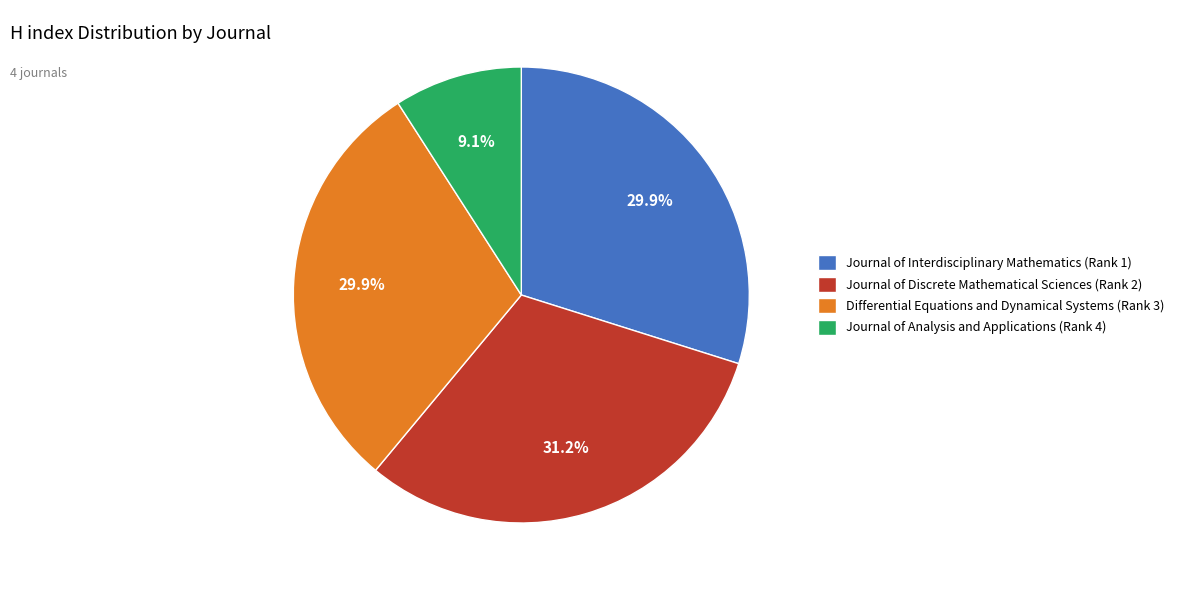

True or false: Journal of Discrete Mathematical Sciences (Rank 2) accounts for 31% of the total.

True